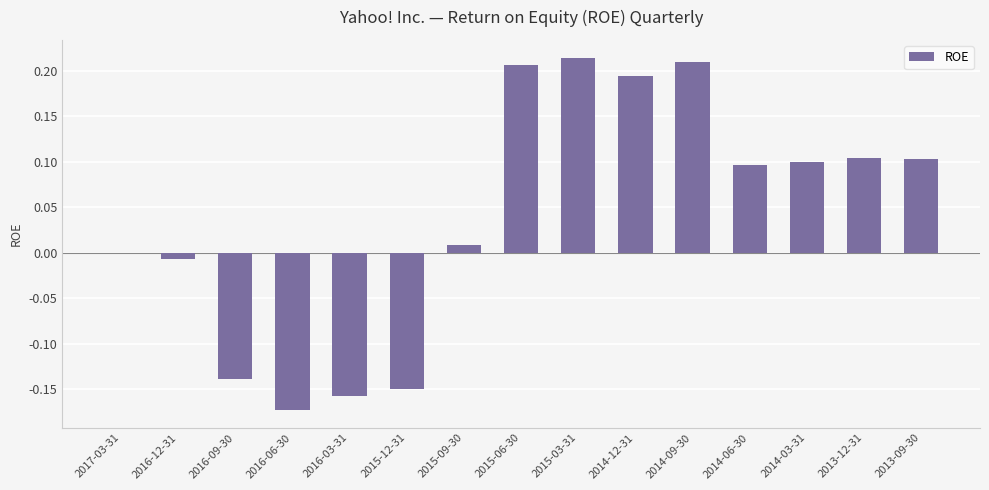

Between 2016-12-31 and 2017-03-31, which is larger?

2017-03-31